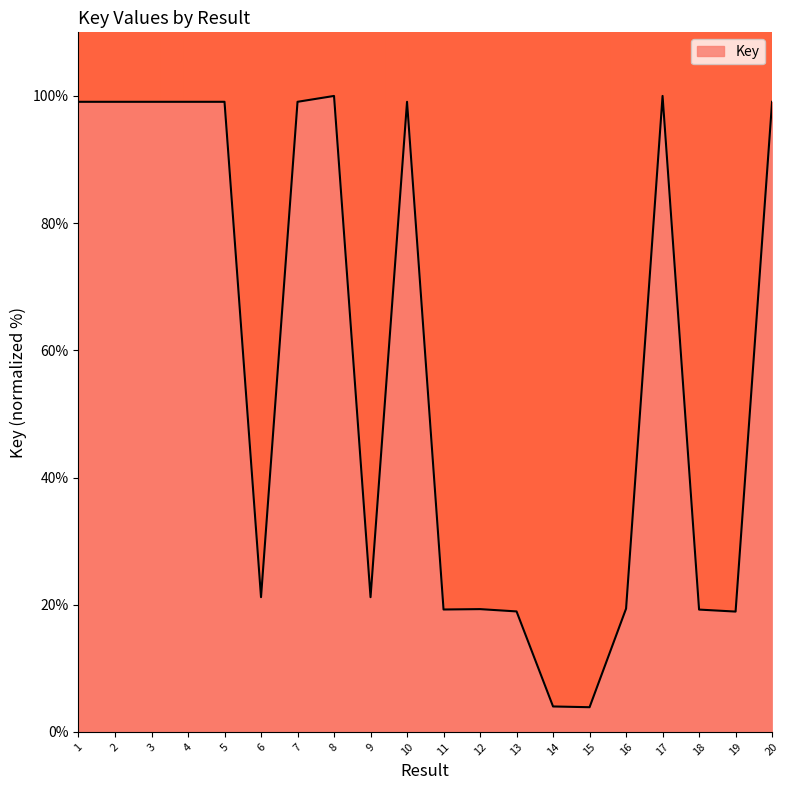

What is the difference between the maximum and minimum values?

96.1